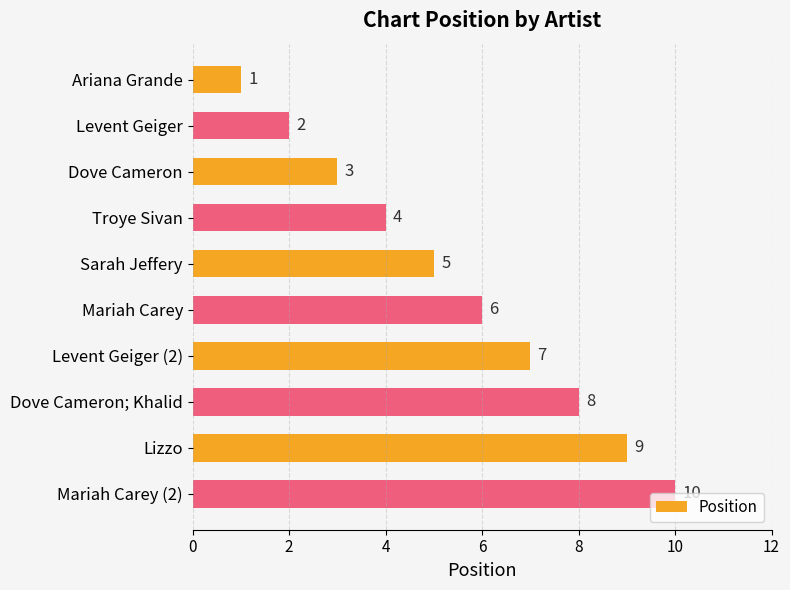

Is it true that the value at Sarah Jeffery is 5?

True